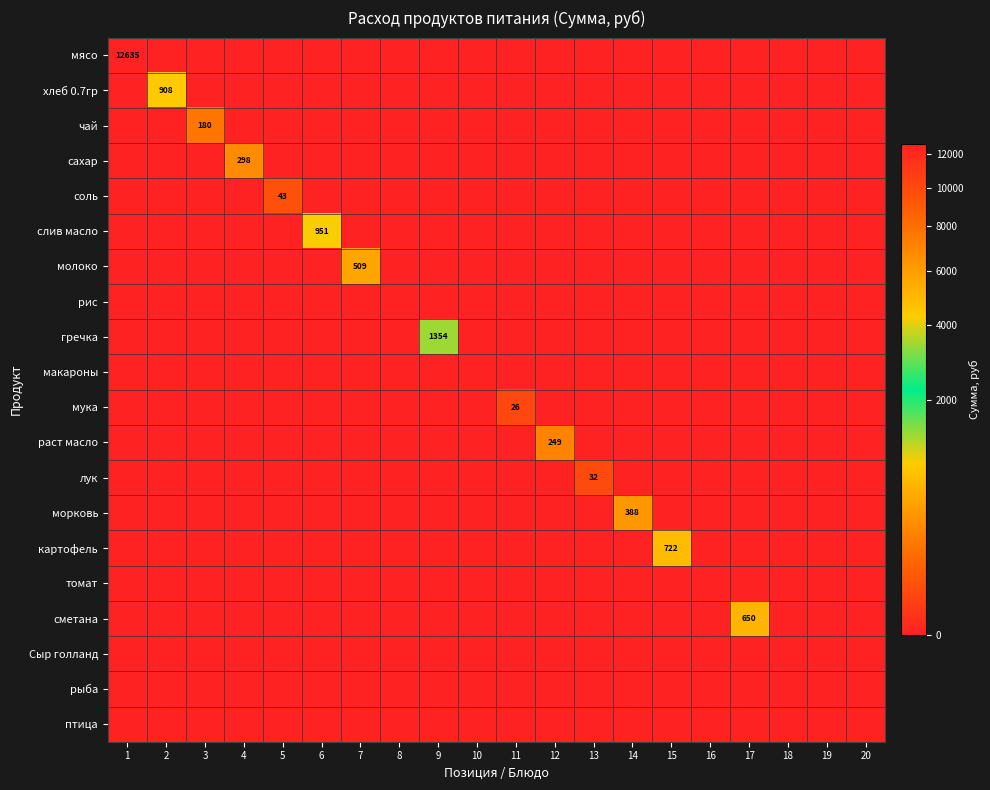

True or false: рис has a value of 0.0 at 5.

True